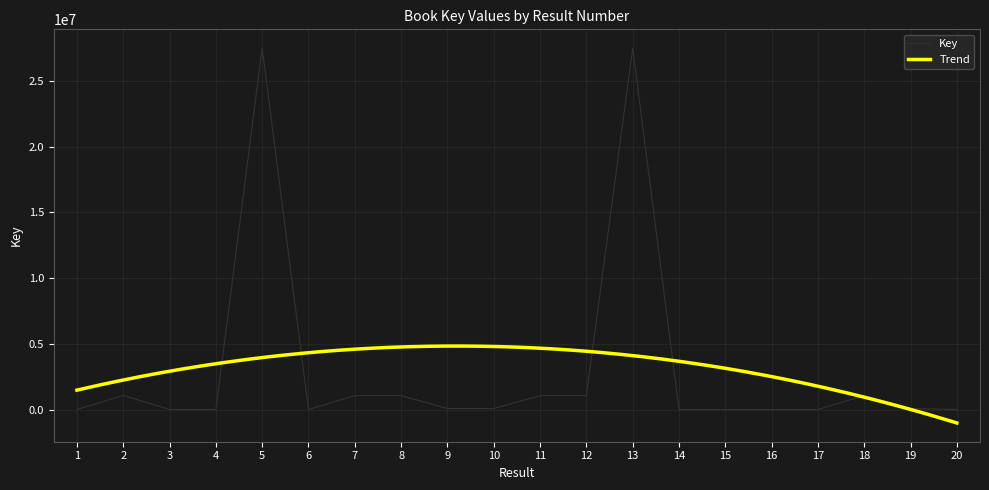

Reading left to right, what are all the values shown in this chart?

1446	1076341	5466	4954	27507015	4400	1058517	1058511	76958	76960	1058507	1058504	27507368	2610	4527	2501	2221	1058509	76956	4580